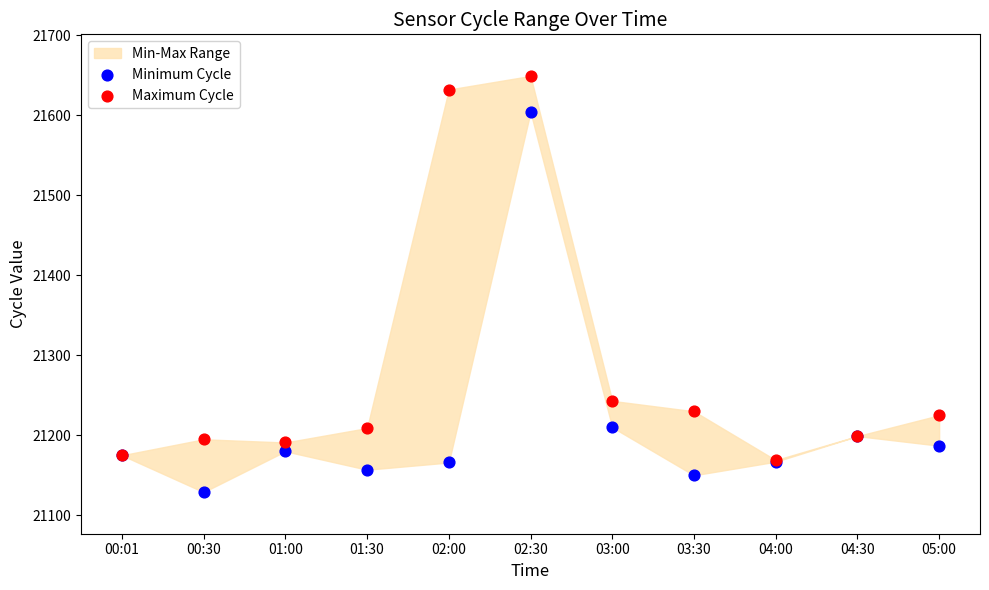

Across all series, what Y value is closest to 21389?

21243